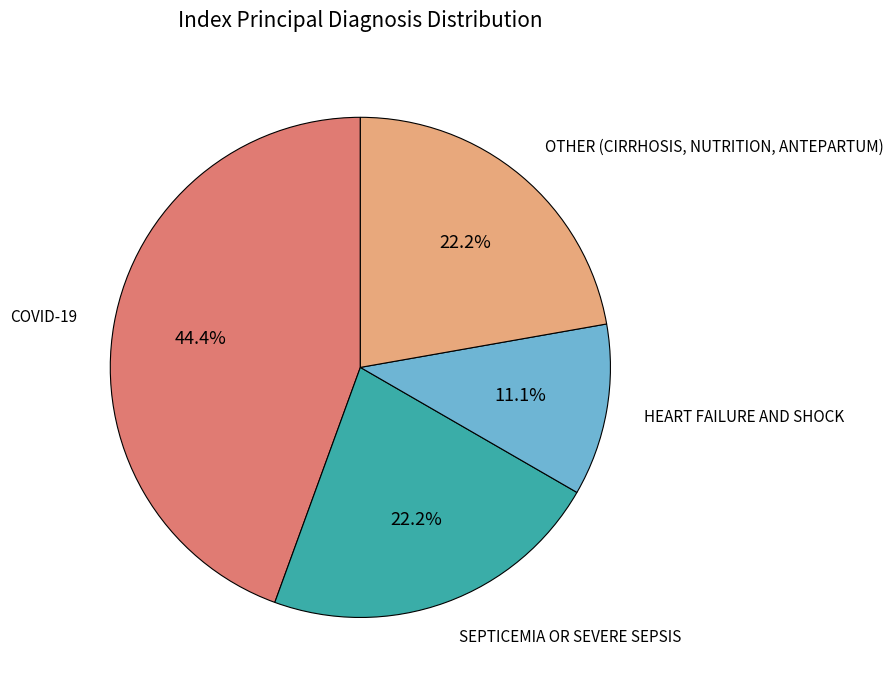

Is there any slice that represents more than half of the pie?

No